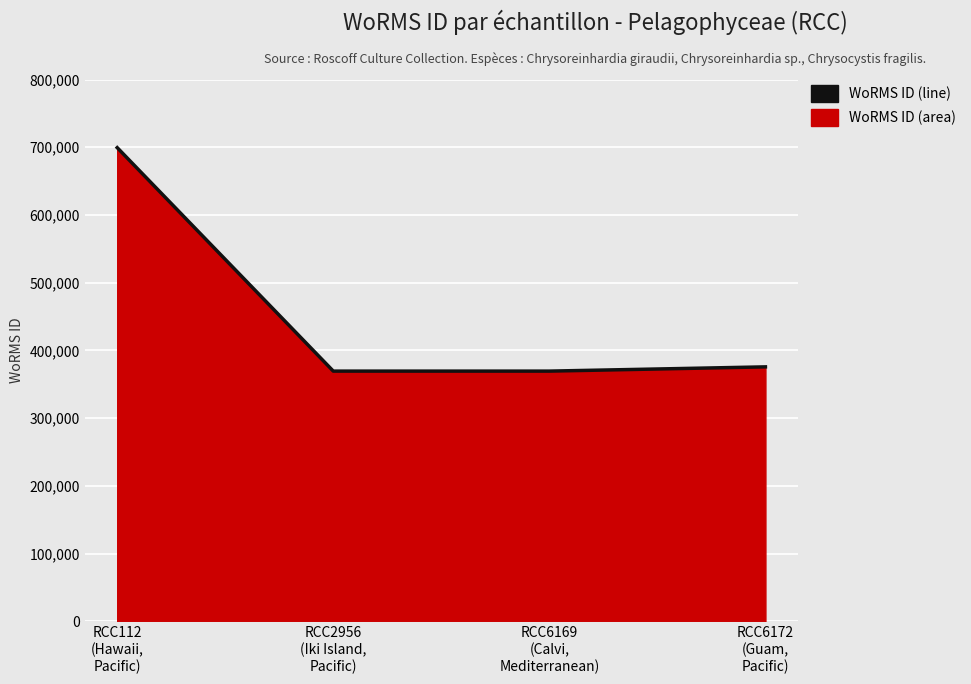

Reading right to left, list all the values displayed in this chart.

375757	369489	369489	699402